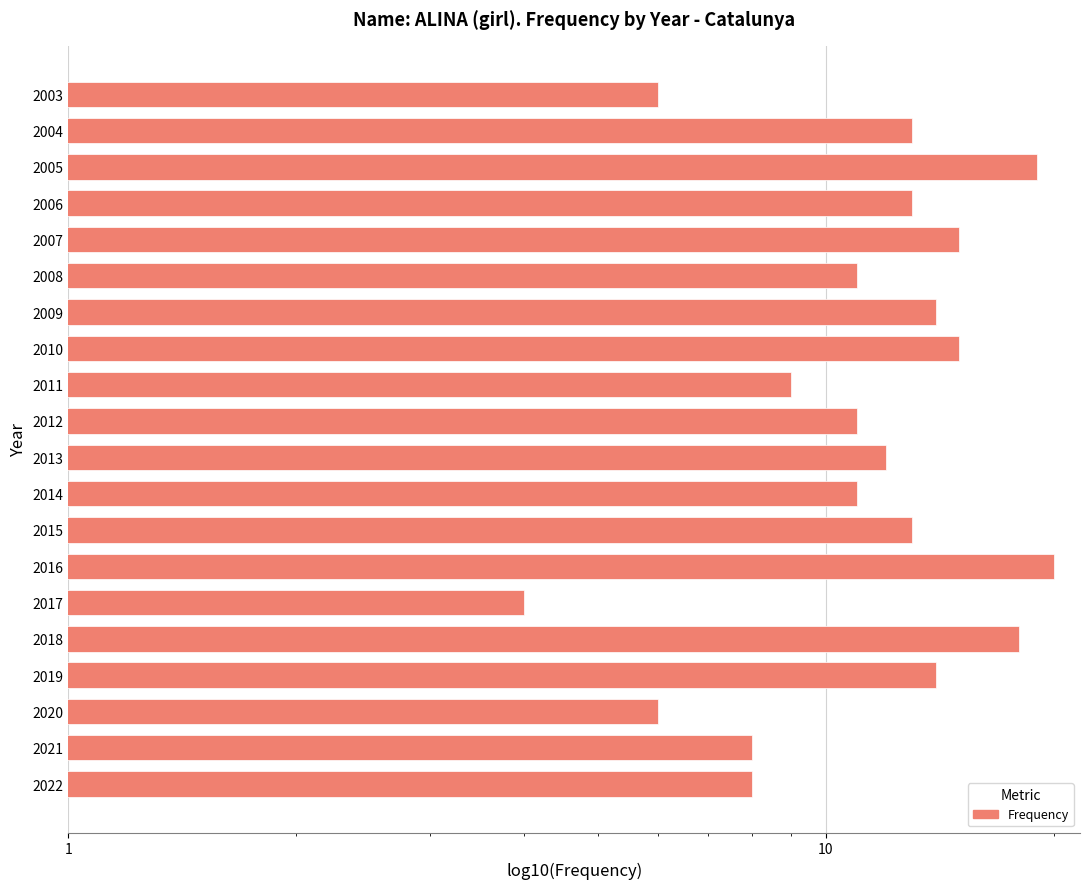

What is the difference between the maximum and minimum values?

16